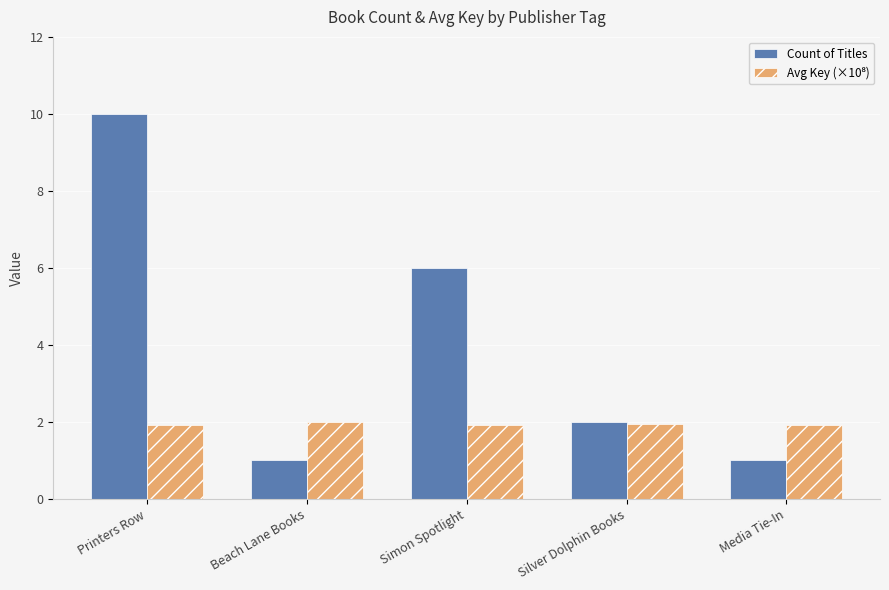

How many Count of Titles values are between 1 and 6?

4